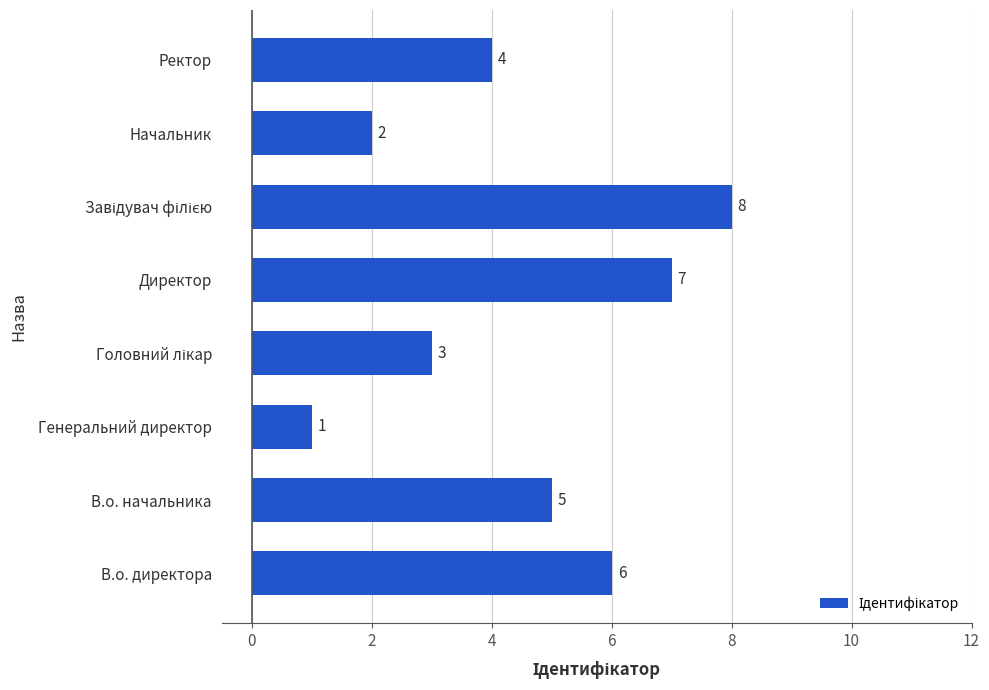

Where is the data nearest to the value 4?

Ректор